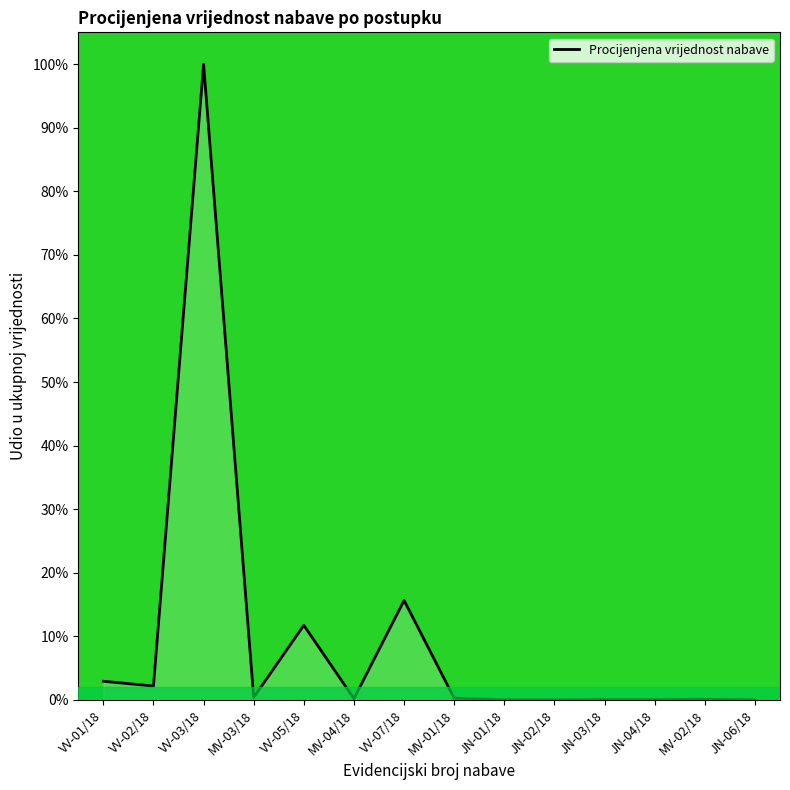

What is the label of the 1st point from the left?

VV-01/18